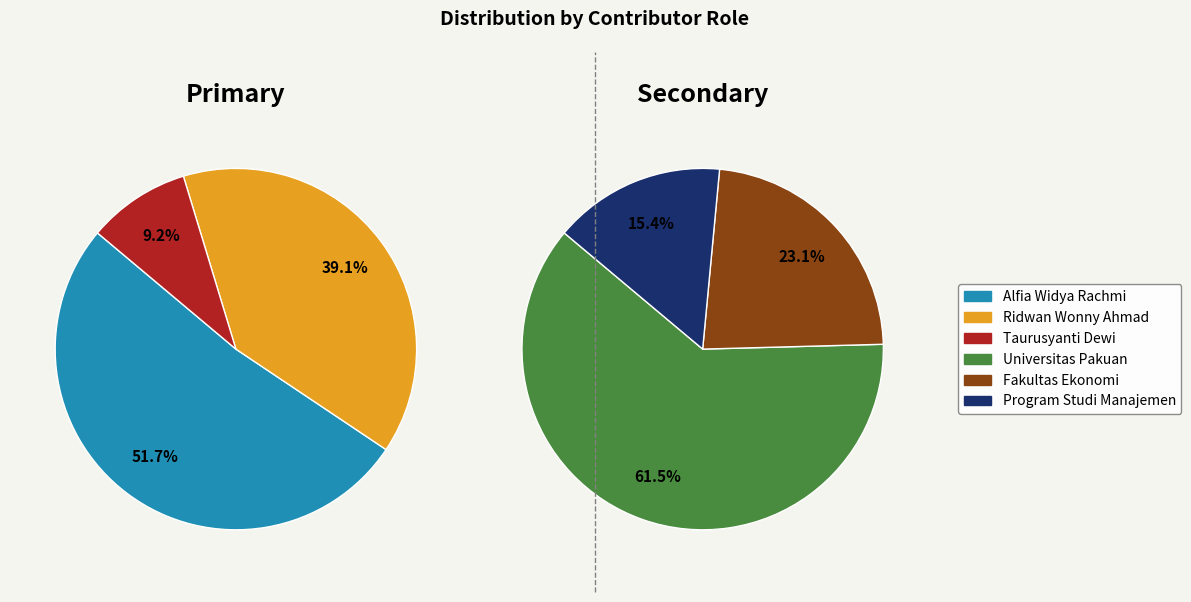

Count the number of slices in the pie.

6